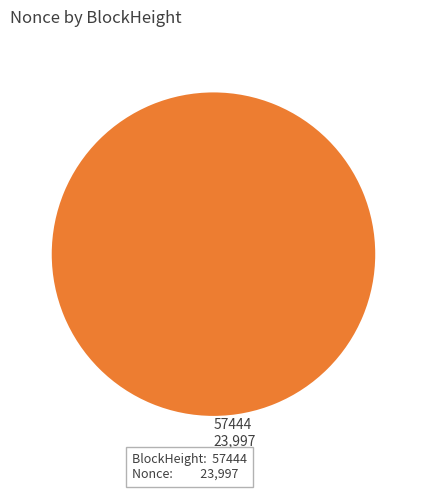

How many slices are in this pie chart?

1